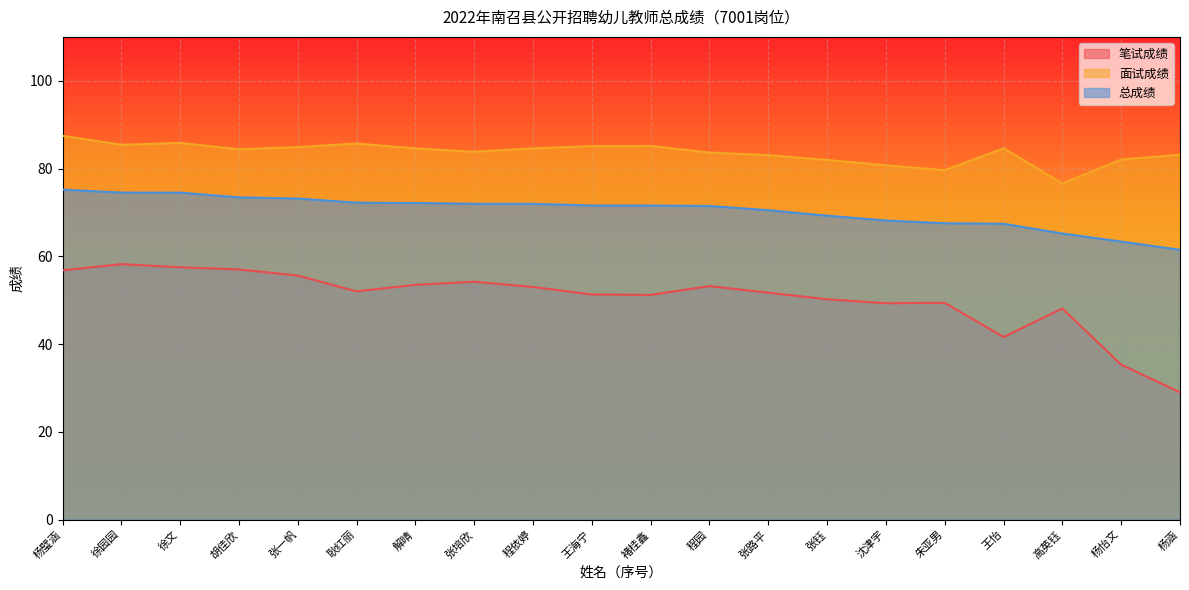

True or false: 面试成绩 and 总成绩 intersect in this chart.

False